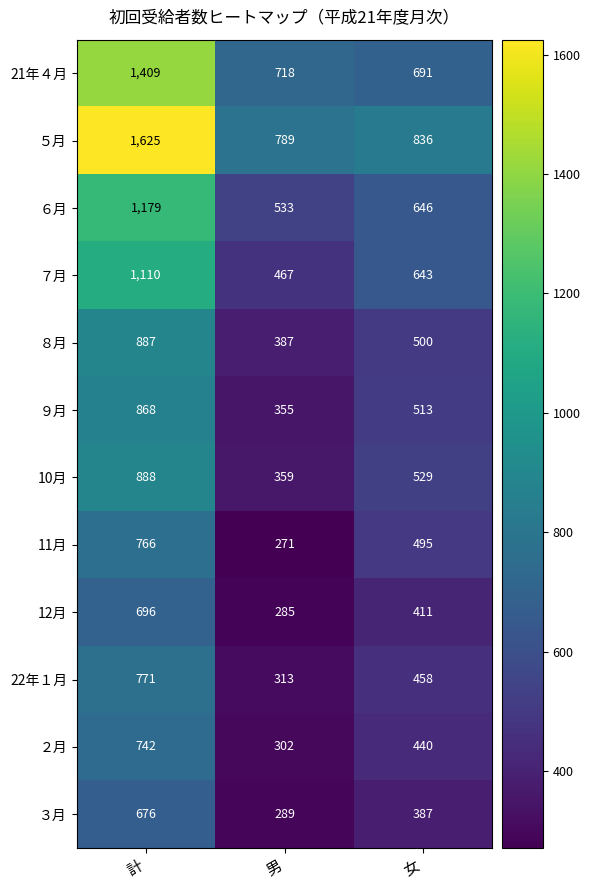

What is the smallest value displayed?

271